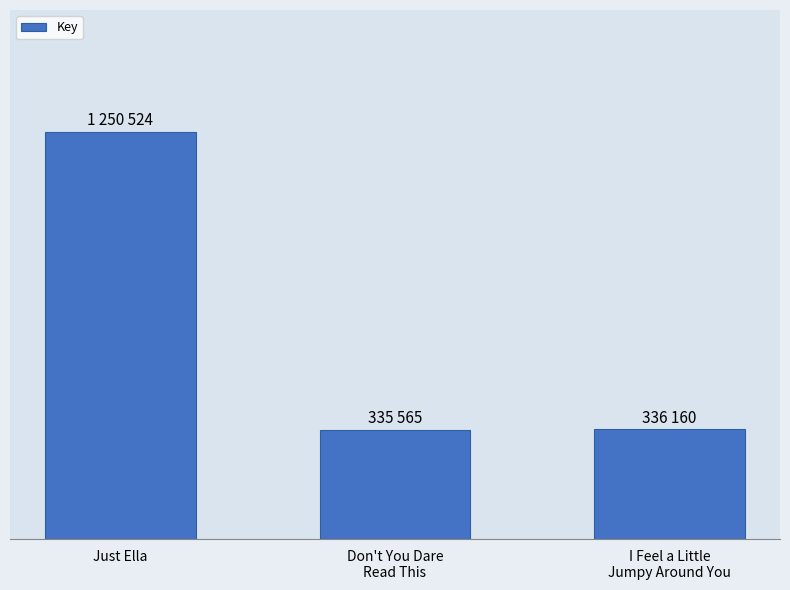

True or false: the data shows 1753893 at Just Ella.

False